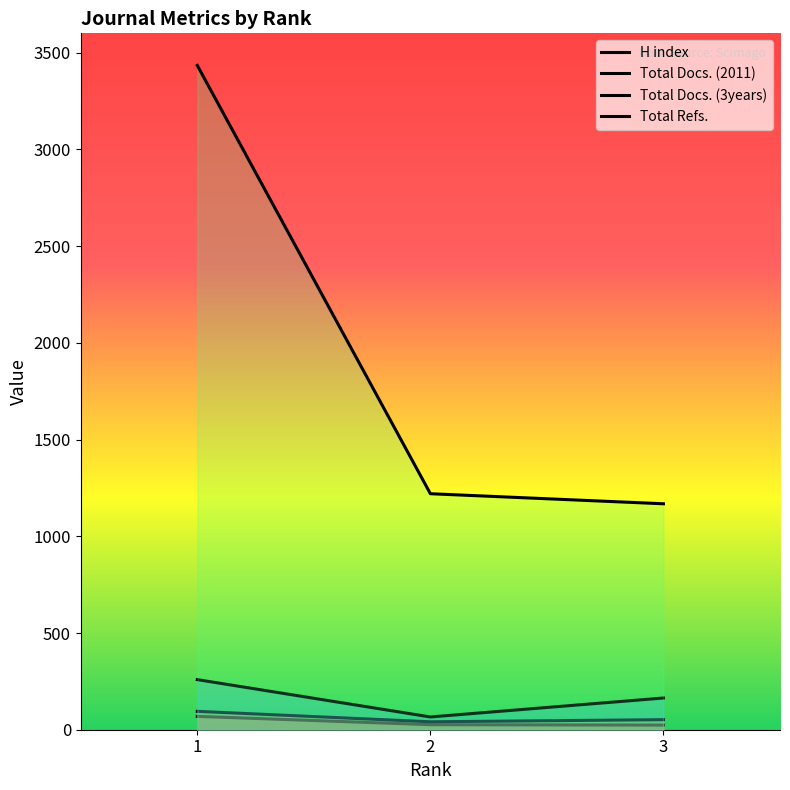

What is the greatest value displayed?

3434